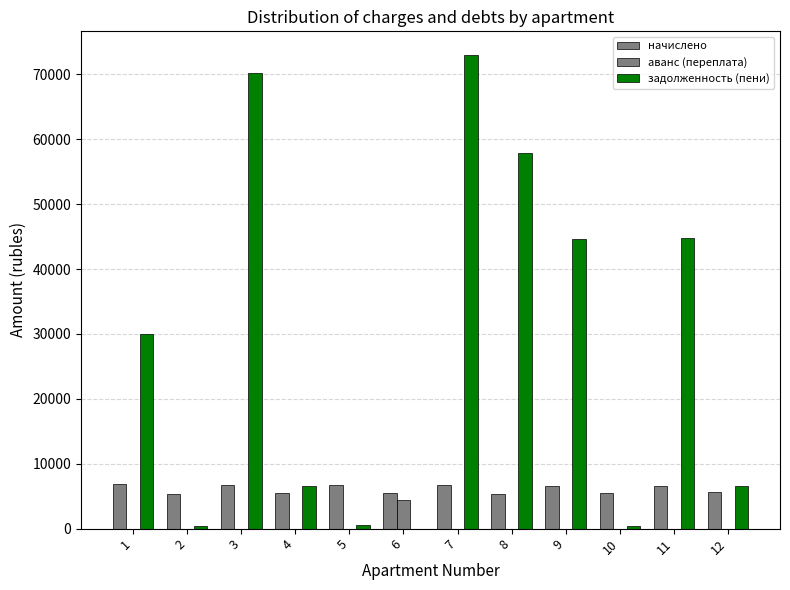

Reading left to right, list all the values displayed in this chart.

начислено: 6811.1	5368.9	6664.9	5437.2	6655.2	5563.8	6713.6	5320.2	6586.9	5544.4	6635.6	5602.8
аванс (переплата): 0.0	0.0	0.0	0.0	0.0	4396.8	0.0	0.0	0.0	0.0	0.0	0.0
задолженность (пени): 29957.4	447.4	70239.3	6577.9	554.6	0.0	73001.4	57850.7	44692.7	462.0	44774.6	6614.4